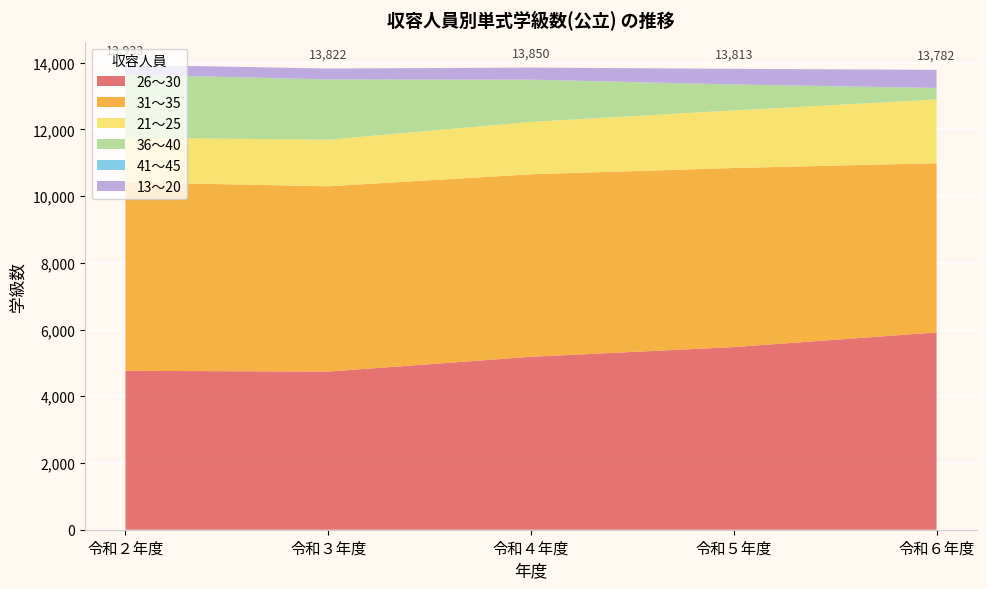

Reading left to right, list all the values displayed in this chart.

26～30: 令和２年度=4762	令和３年度=4740	令和４年度=5182	令和５年度=5474	令和６年度=5912
31～35: 令和２年度=5650	令和３年度=5552	令和４年度=5470	令和５年度=5366	令和６年度=5072
21～25: 令和２年度=1337	令和３年度=1397	令和４年度=1570	令和５年度=1726	令和６年度=1909
36～40: 令和２年度=1888	令和３年度=1804	令和４年度=1263	令和５年度=775	令和６年度=346
41～45: 令和２年度=5	令和３年度=3	令和４年度=3	令和５年度=3	令和６年度=1
13～20: 令和２年度=291	令和３年度=326	令和４年度=362	令和５年度=469	令和６年度=542